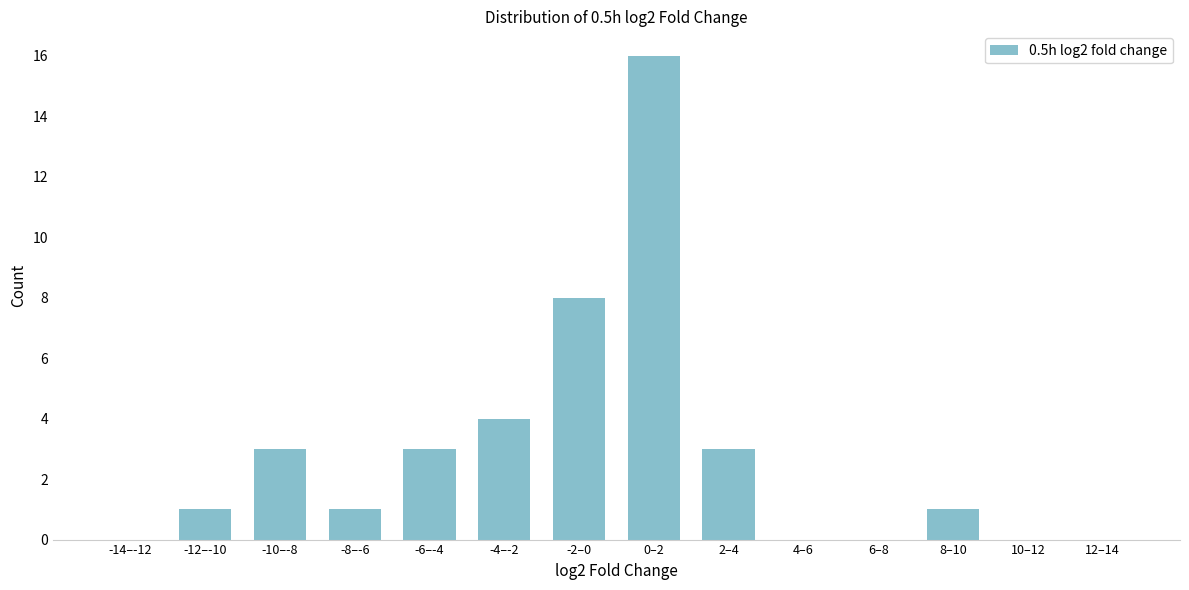

Reading left to right, what are all the values shown in this chart?

-14–-12=0	-12–-10=1	-10–-8=3	-8–-6=1	-6–-4=3	-4–-2=4	-2–0=8	0–2=16	2–4=3	4–6=0	6–8=0	8–10=1	10–12=0	12–14=0